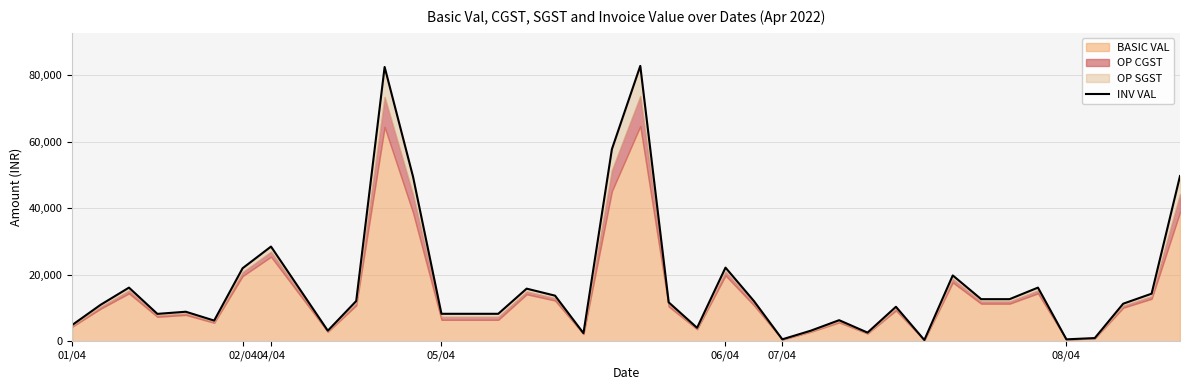

How many values are below 11706?

20